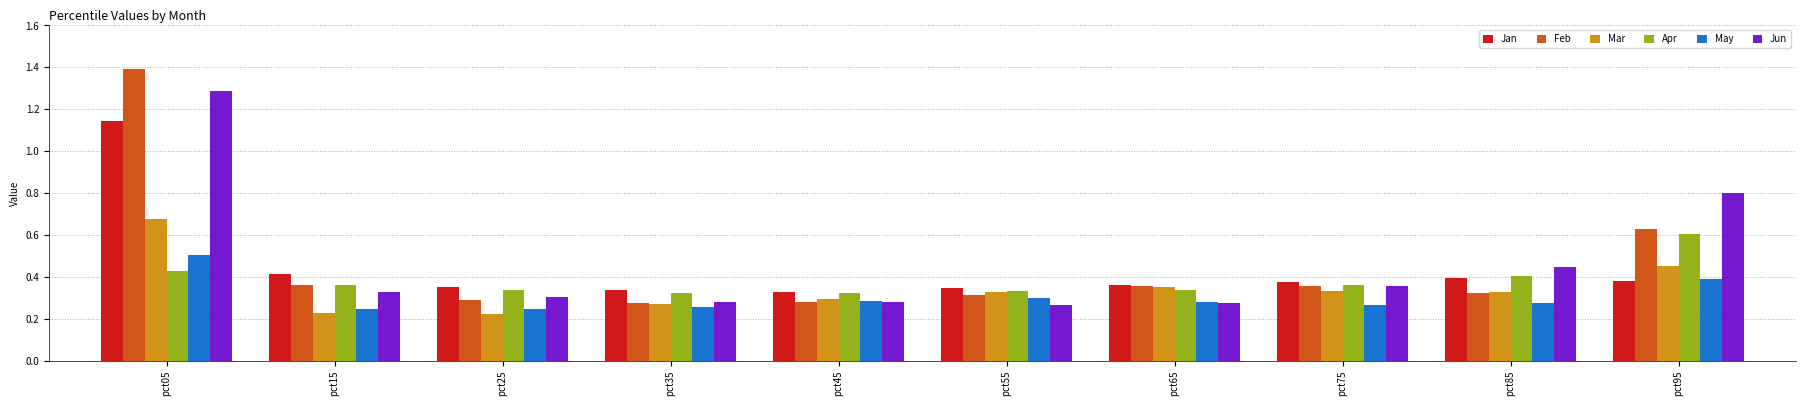

True or false: Jun has a value of 0.4 at pct35.

False